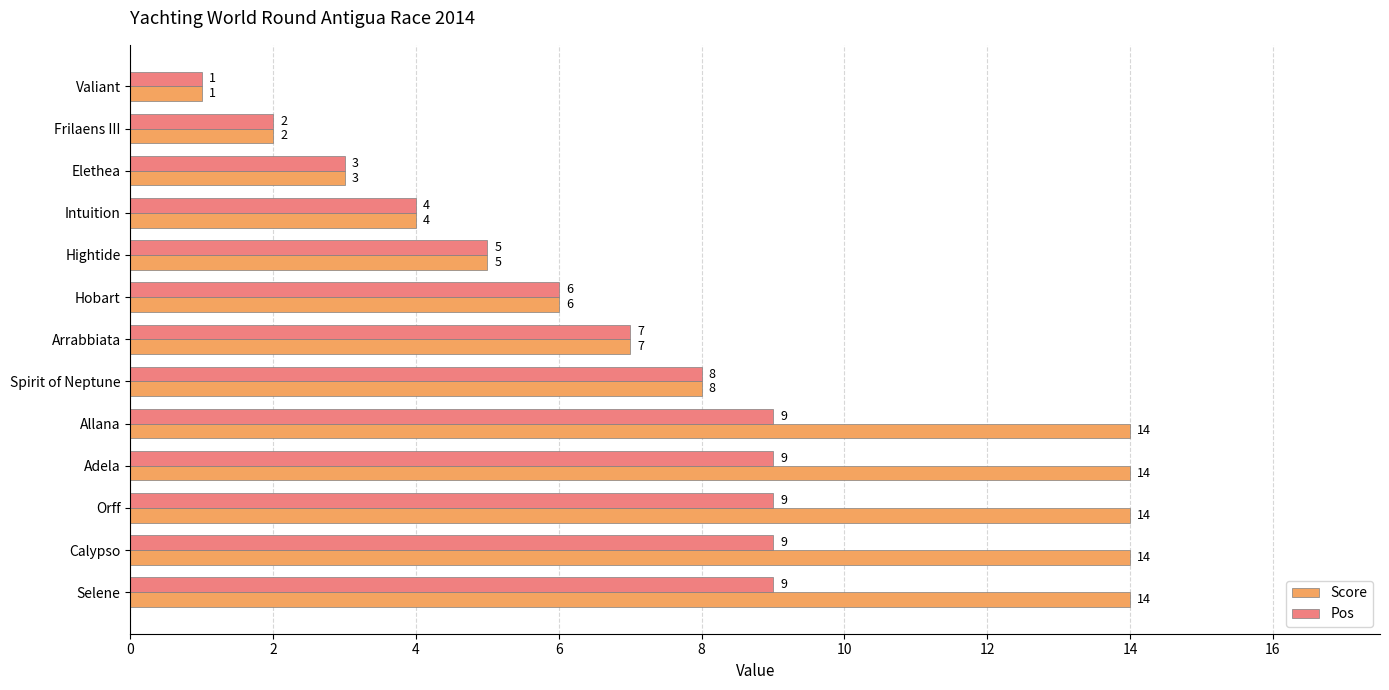

What is the maximum value shown in the chart?

14